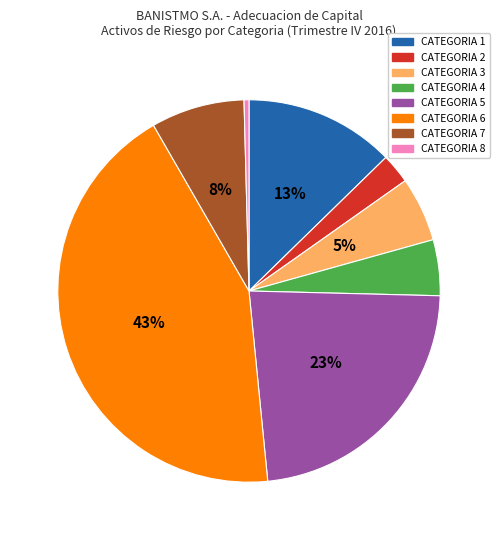

Between CATEGORIA 5 and CATEGORIA 6, which is larger?

CATEGORIA 6